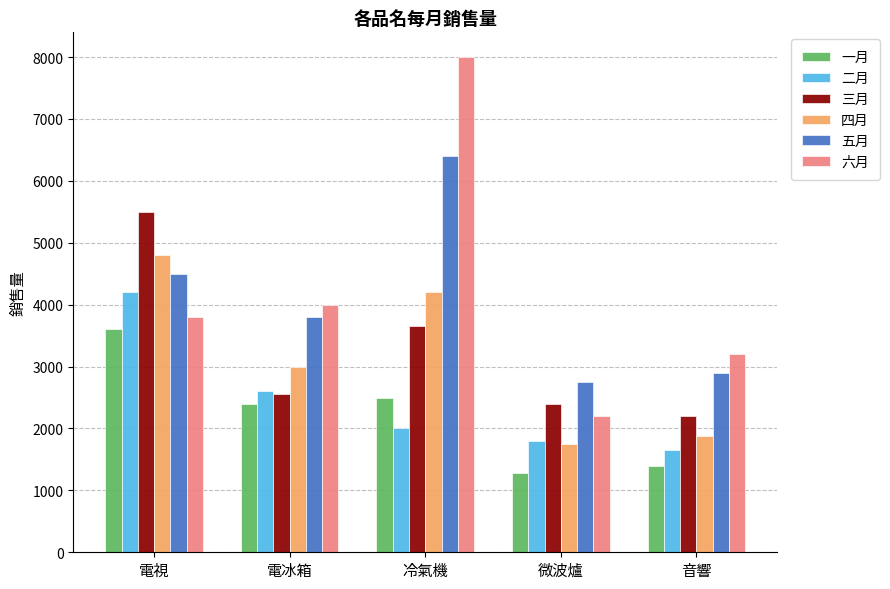

Read the 六月 value at 音響, to the nearest 50.

3200